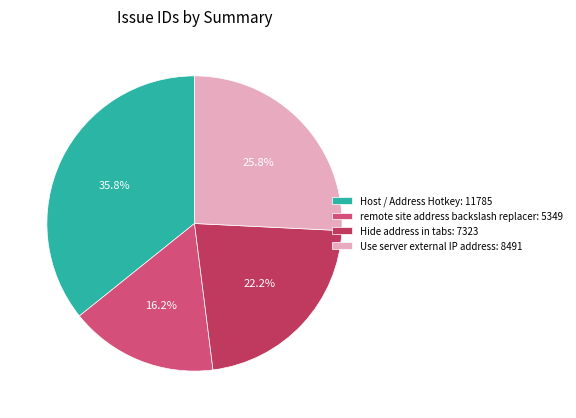

To the nearest percent, what portion does Hide address in tabs represent?

22%